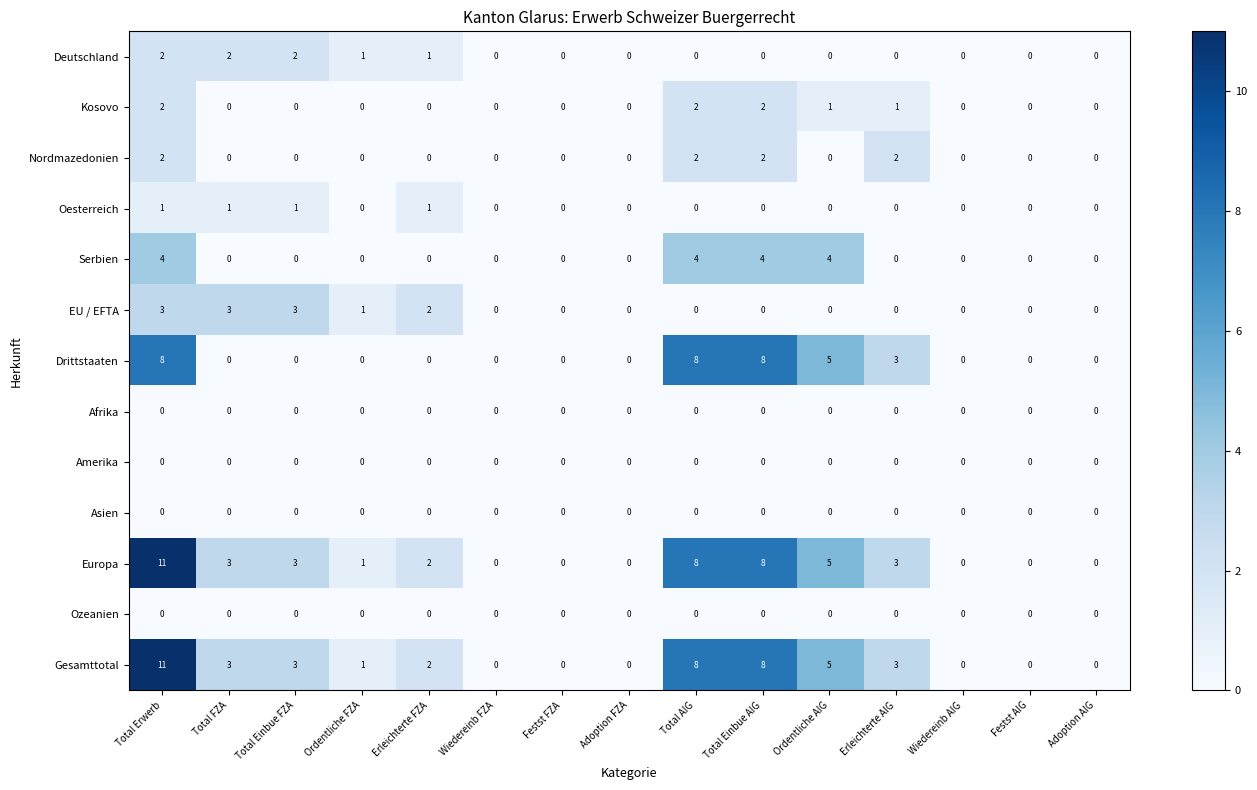

The Serbien series shows 0 at Festst FZA. True or false?

True